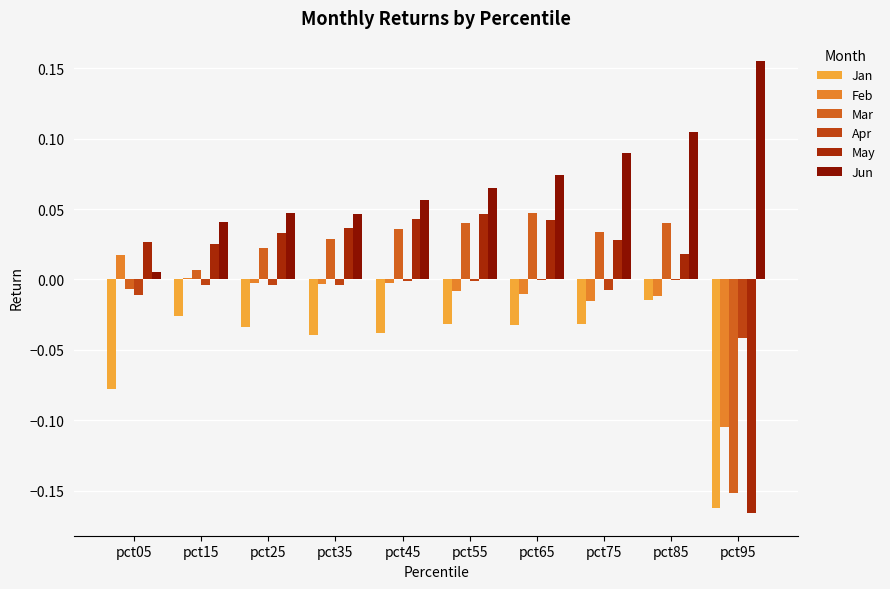

Which series changed the most between pct35 and pct75?

Jun